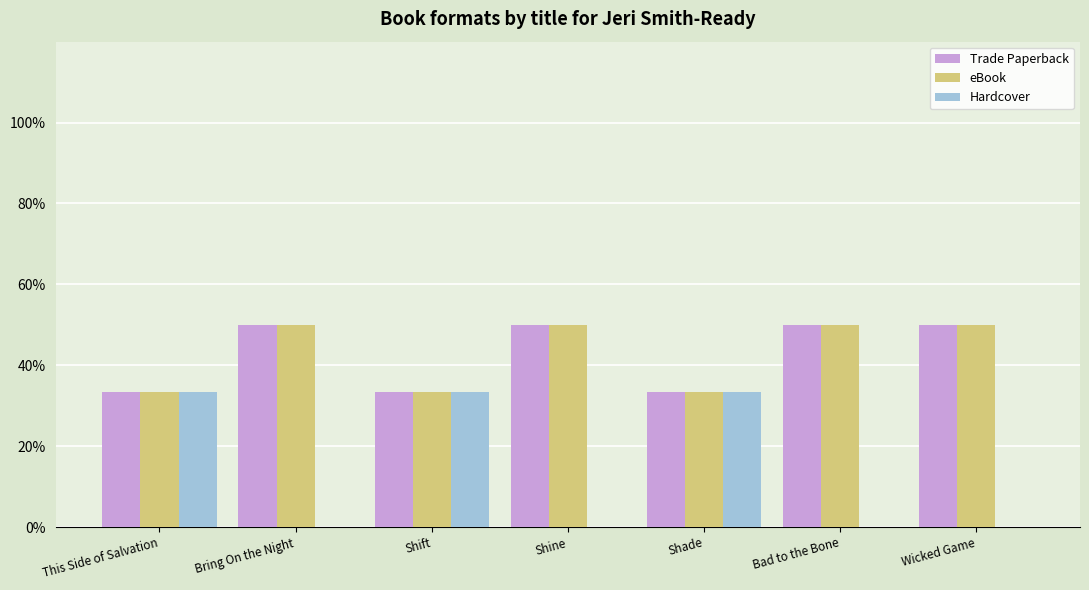

What is the maximum value shown in the chart?

50.0